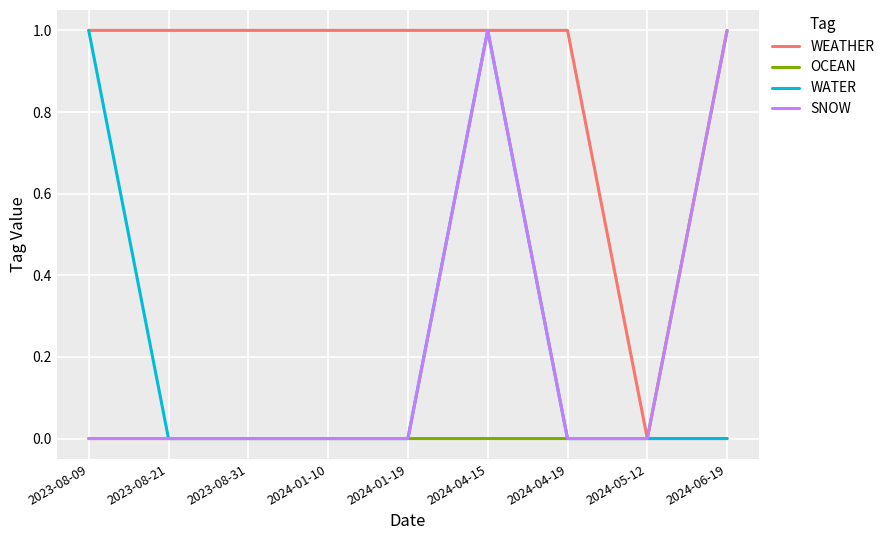

True or false: OCEAN has a value of 0 at 2024-04-19.

True